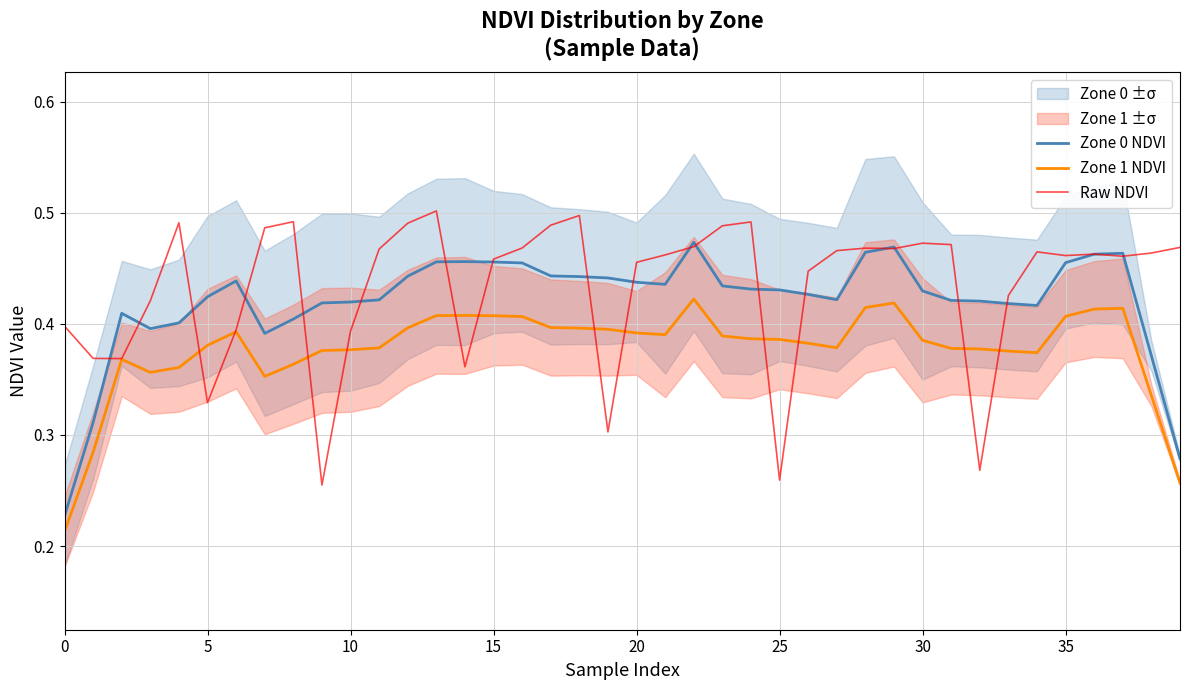

List the series in order of their overall mean, lowest first.

Zone 1 NDVI, Zone 0 NDVI, Raw NDVI